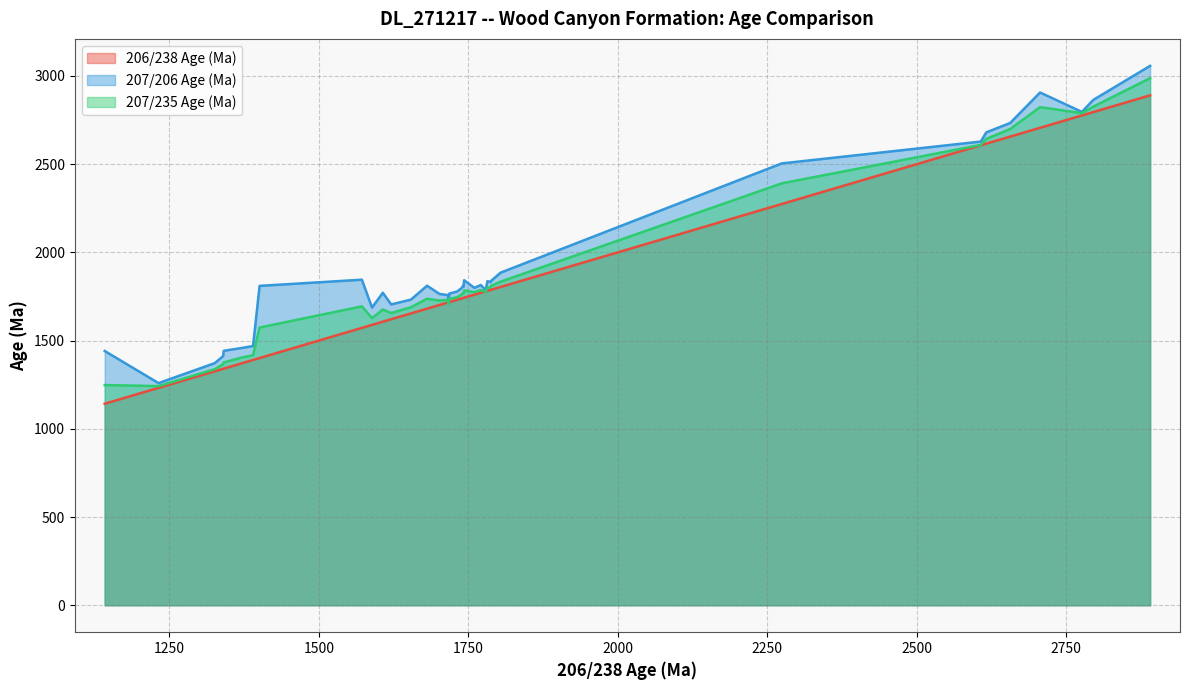

Is the value of 207/206 Age (Ma) at 6 greater than the value of 207/235 Age (Ma) at 29?

No